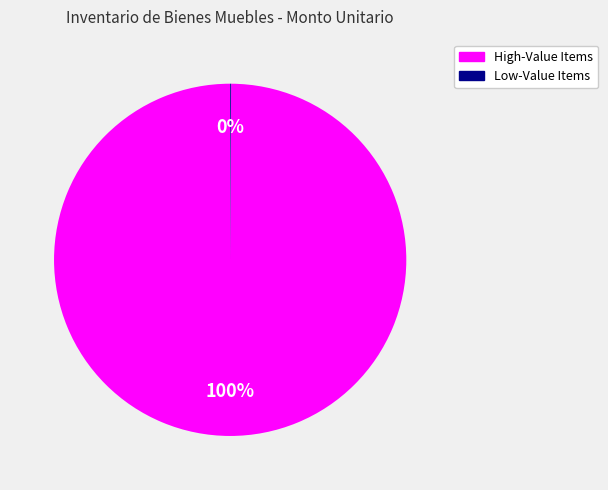

To the nearest percent, what is the average slice percentage?

50%